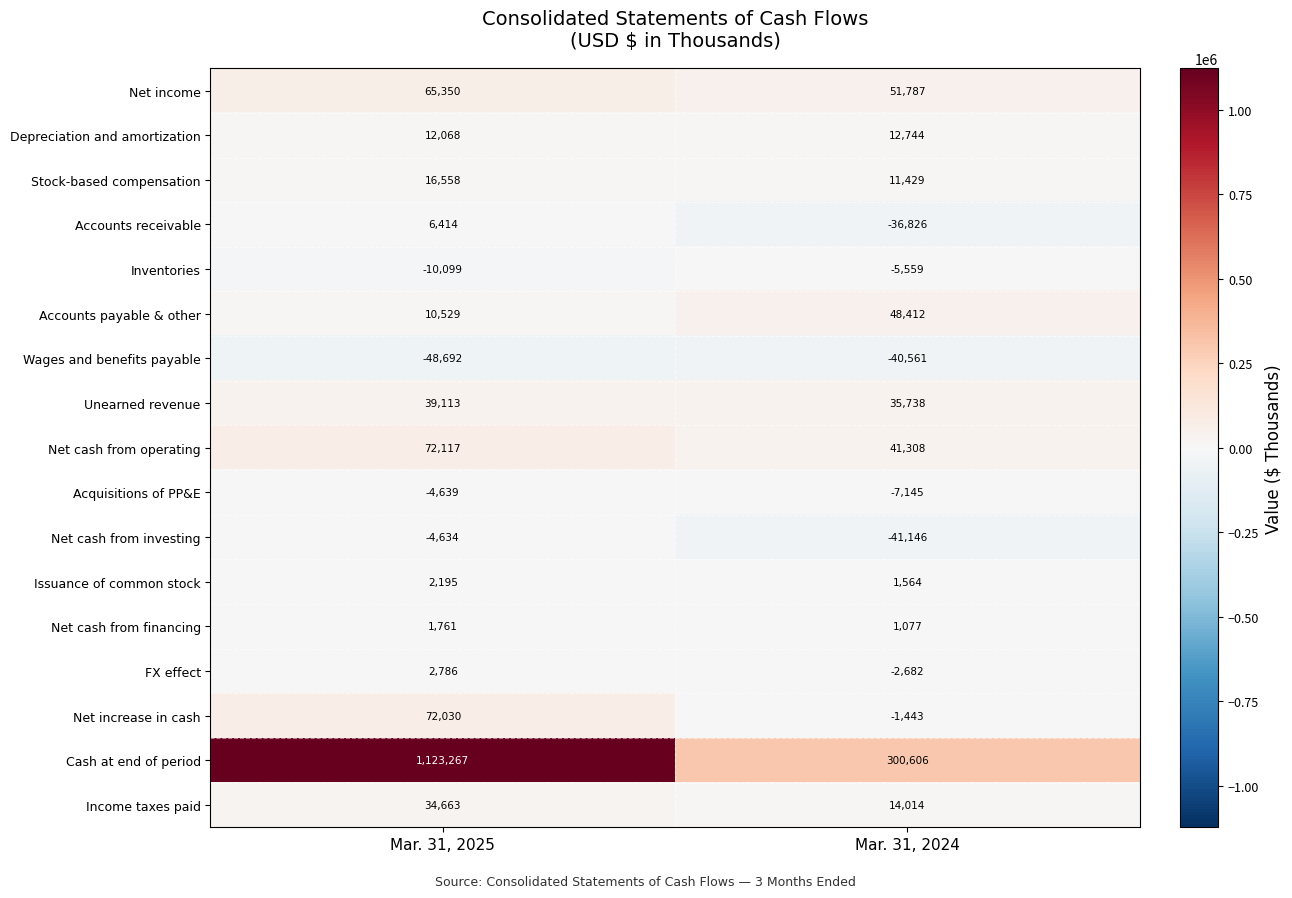

What is the total value across all series at Mar. 31, 2024?

383317